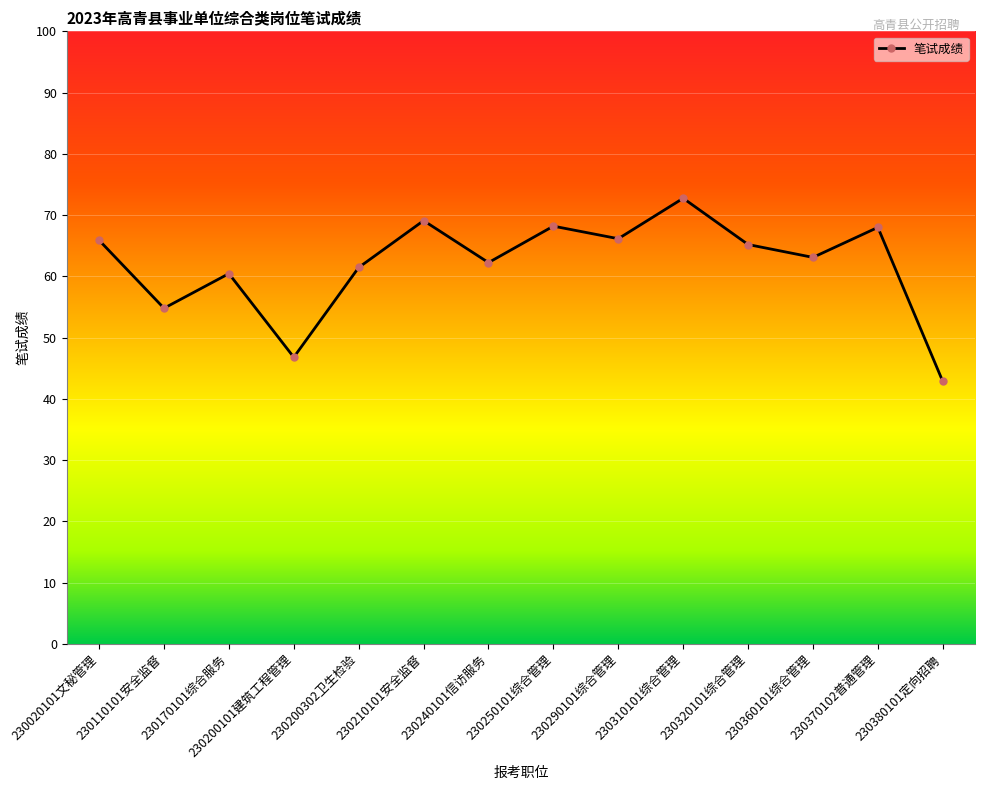

What is the difference between the second highest and second lowest values?

22.3